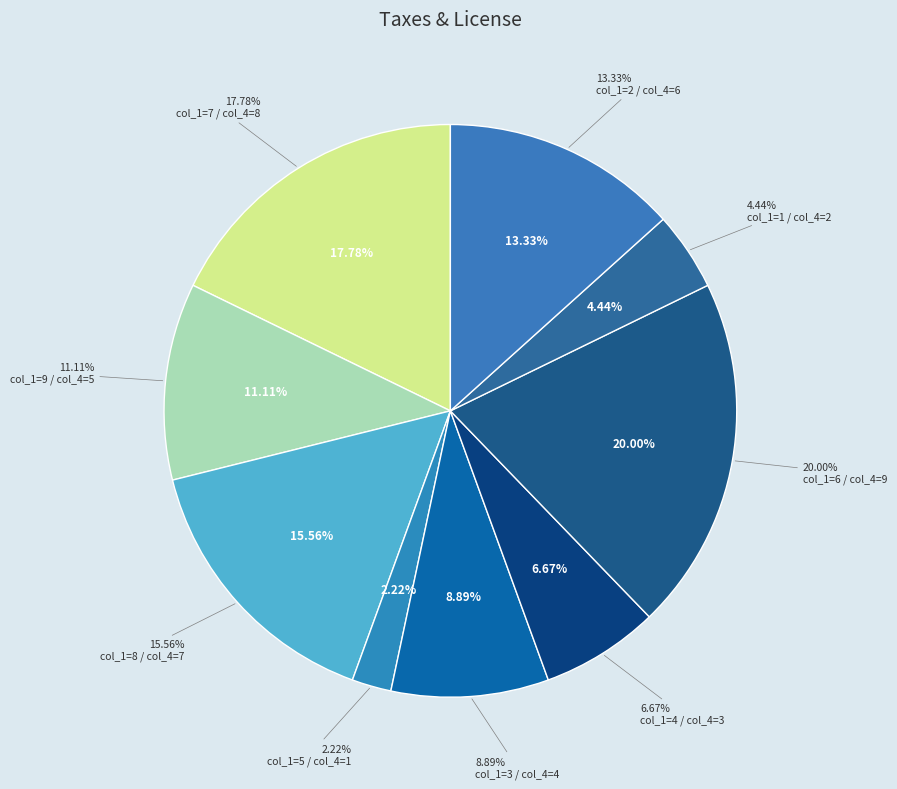

Count the number of slices in the pie.

9